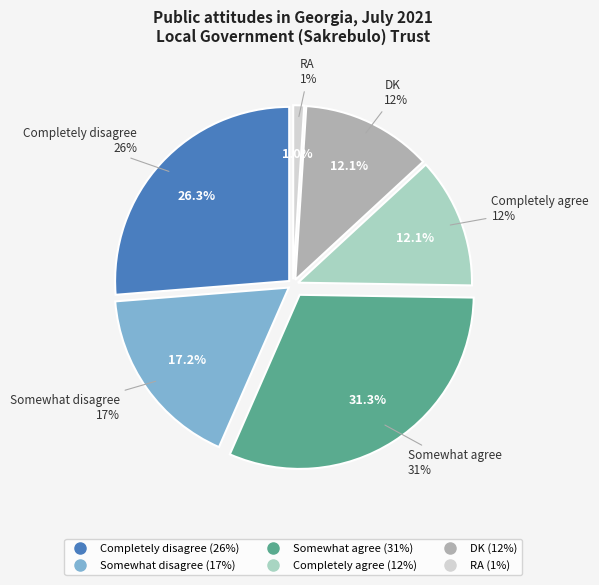

True or false: Completely disagree accounts for 38% of the total.

False